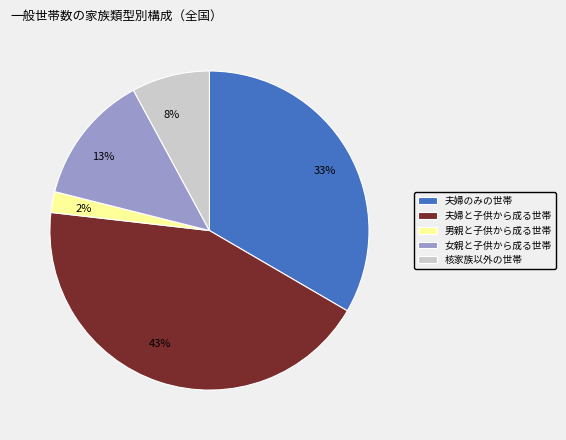

Is it true that 夫婦のみの世帯 is 44% of the pie?

False